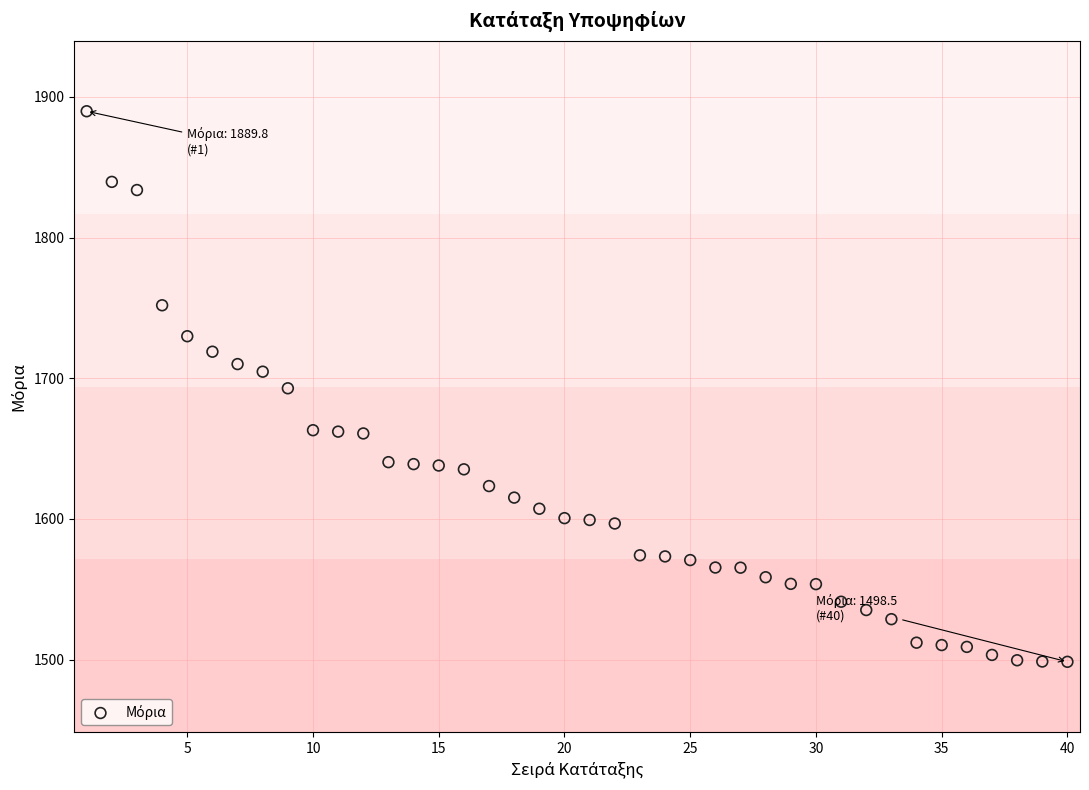

What is the range of X values (max minus min)?

39.0